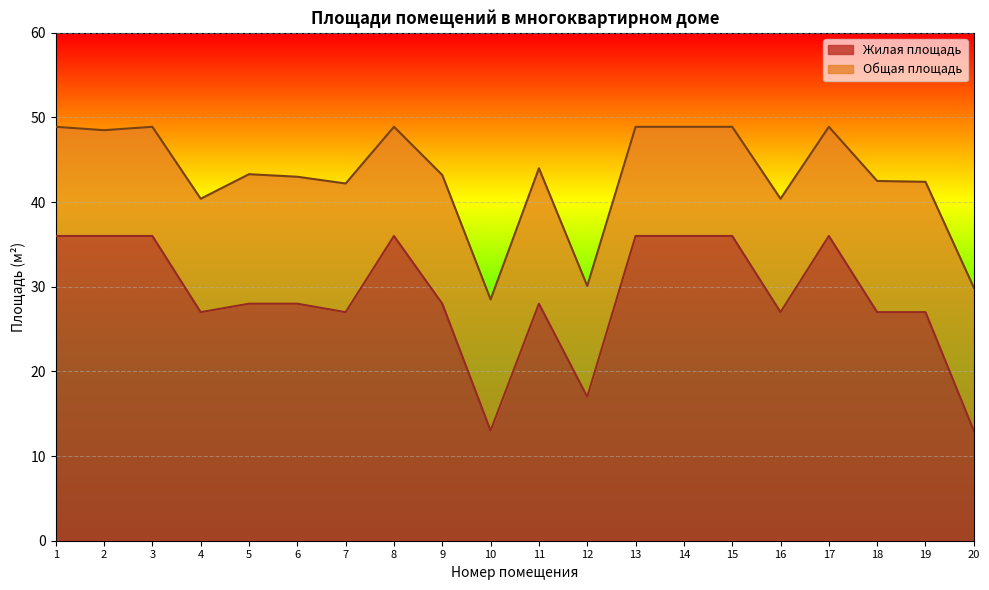

What is the value of the Жилая площадь point at the 2nd from the left?

36.0